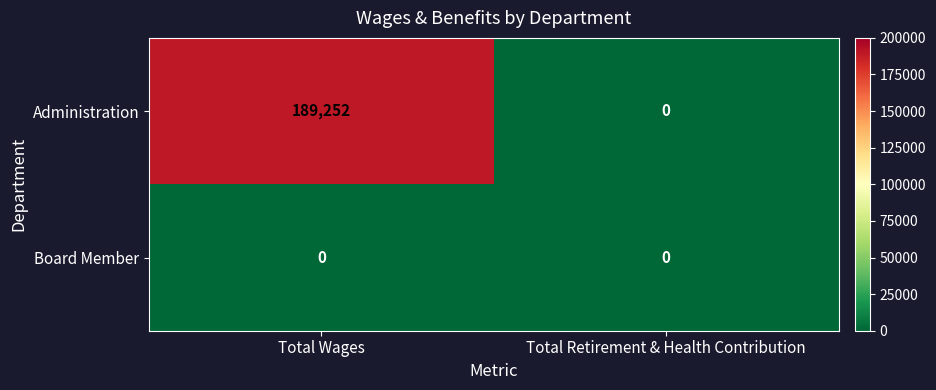

List the series in order of their peak value, highest first.

Administration, Board Member